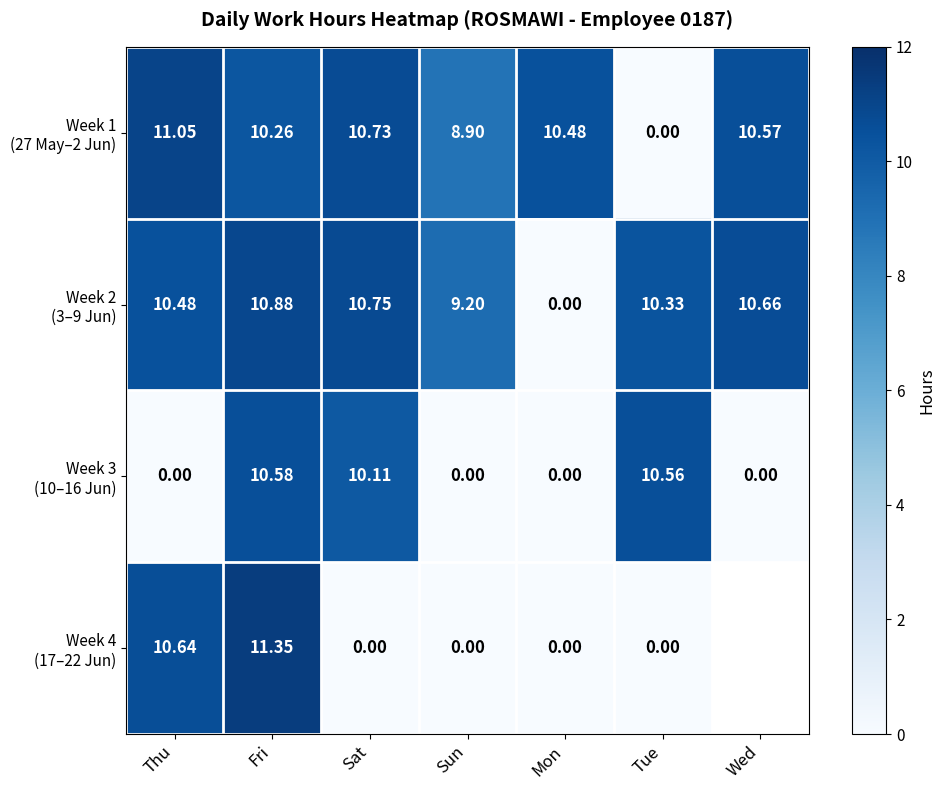

Read the Week 2 (3–9 Jun) value at Fri.

10.9